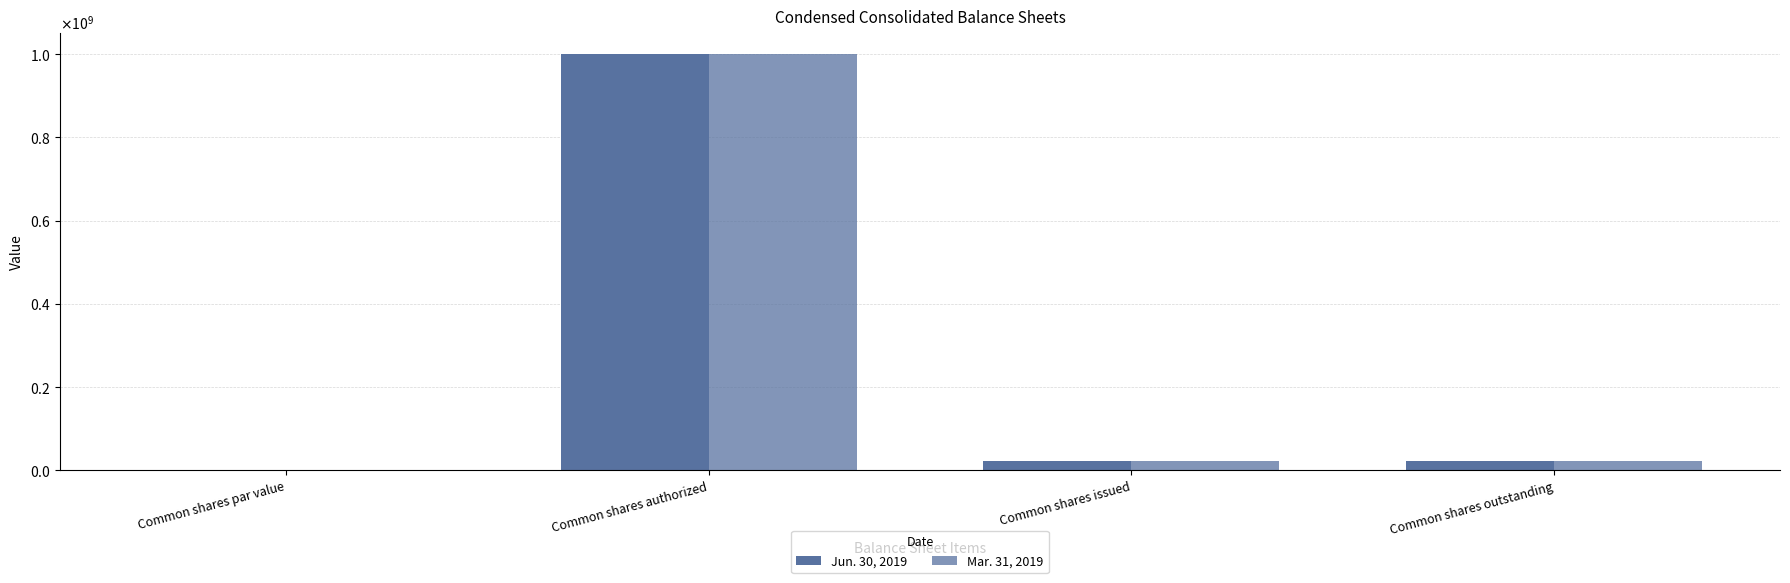

List the labels in order of Jun. 30, 2019 value, smallest first.

Common shares par value, Common shares issued, Common shares outstanding, Common shares authorized